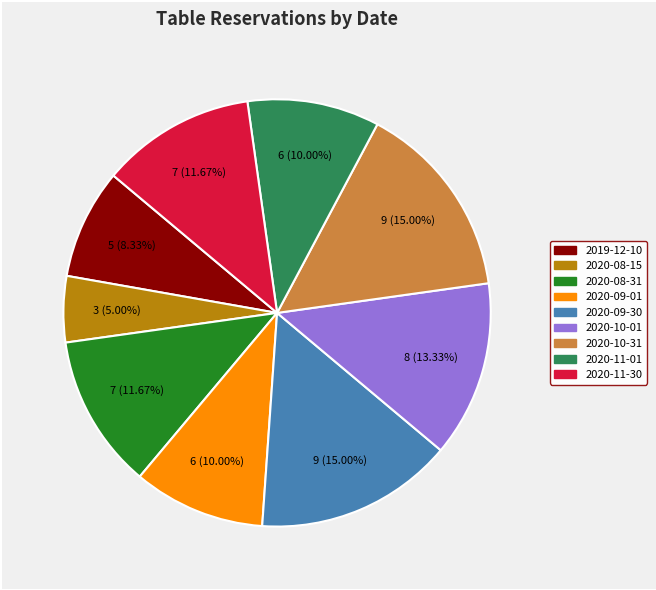

Combined, what portion of the pie is 2020-10-31 and 2020-09-01?

25.0%